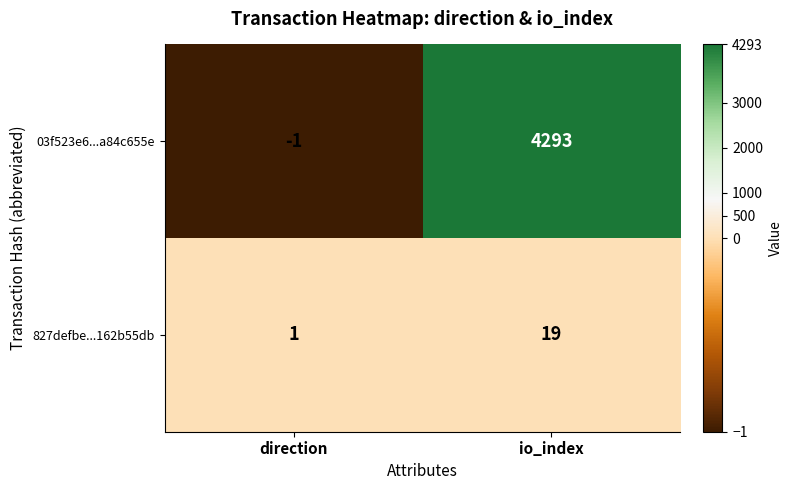

What is the difference between the 827defbe...162b55db values at io_index and direction?

18